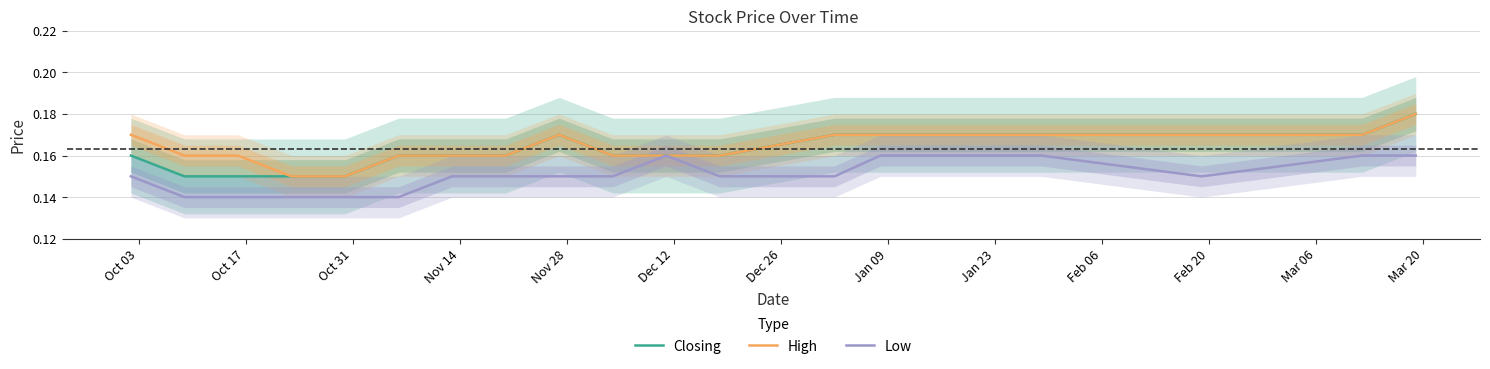

Does the chart display data point markers on the line(s)?

No